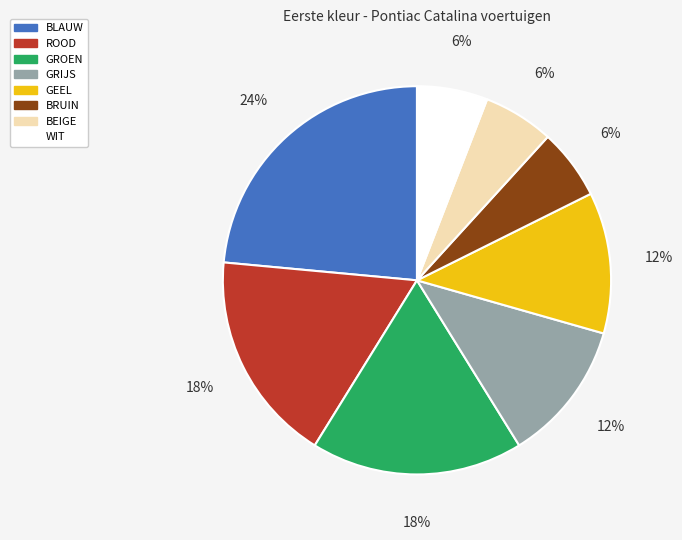

What percentage is the BRUIN slice, to the nearest percent?

6%